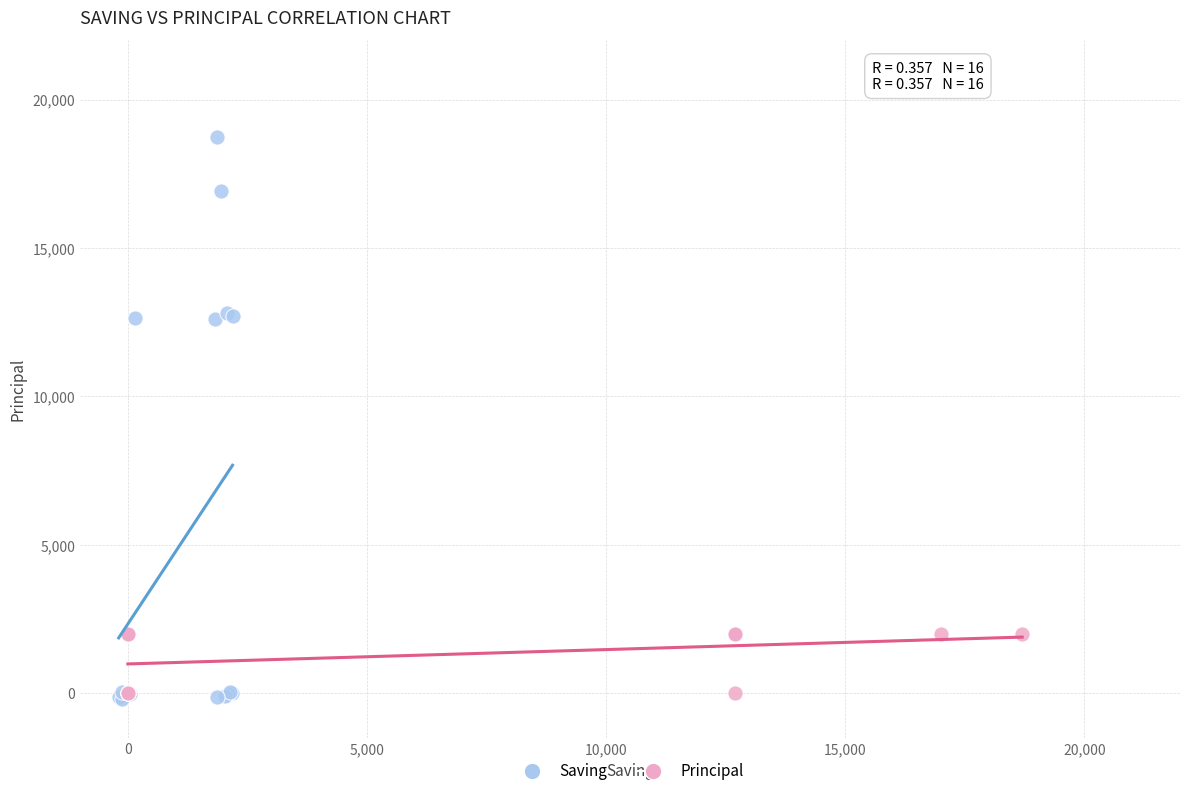

Which series has the widest spread of Y values?

Saving